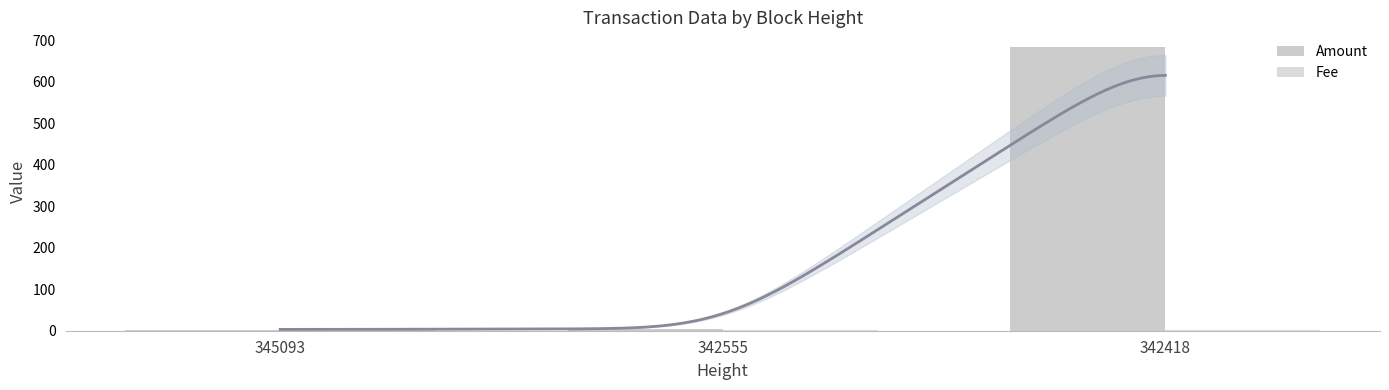

What is the sum of all Amount values?

691.0